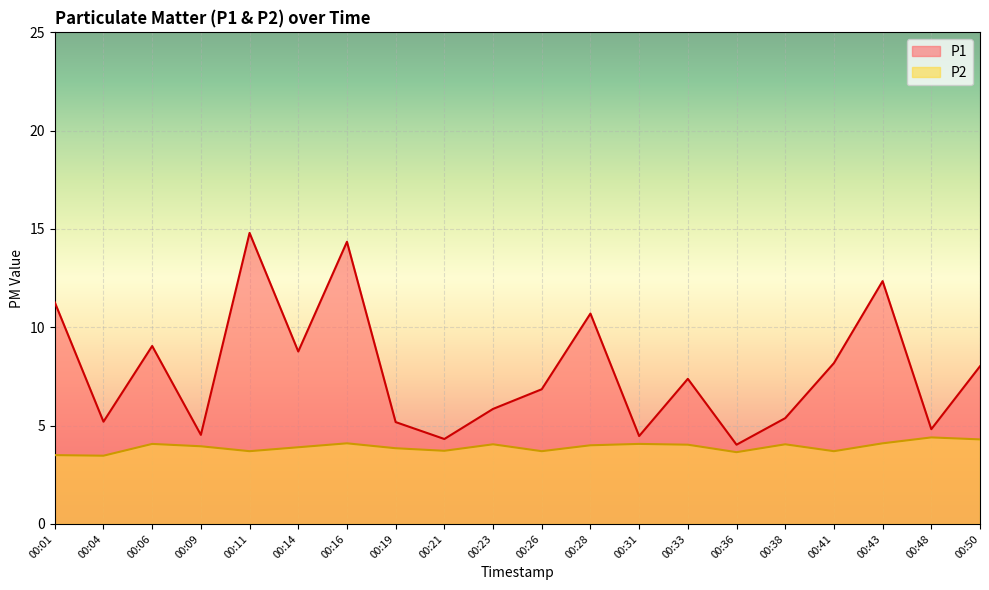

At which category does P2 reach its first local valley?

00:04